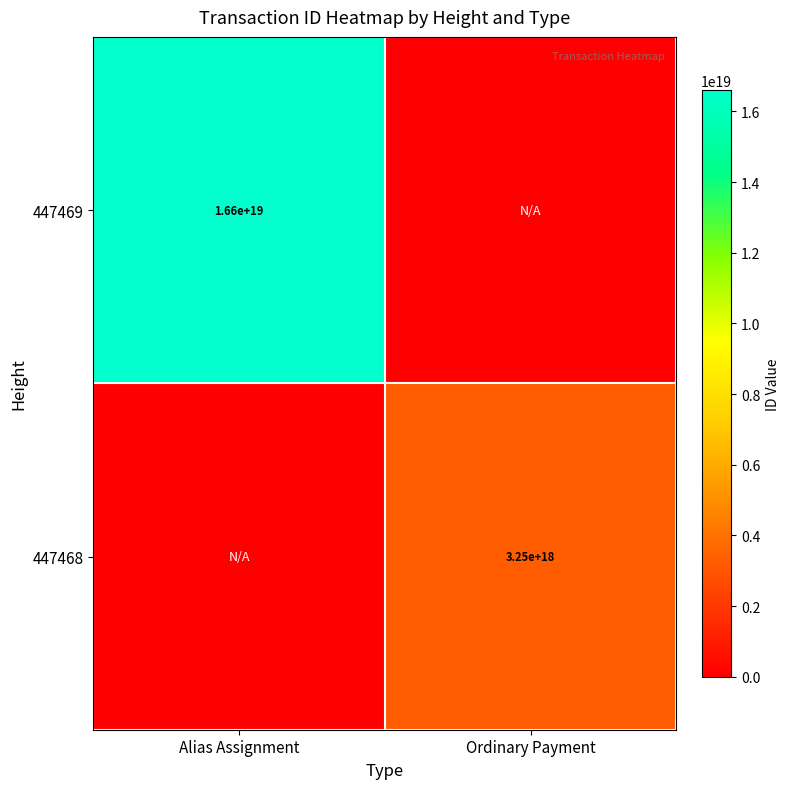

Which has a higher value, Ordinary Payment or Alias Assignment?

Alias Assignment